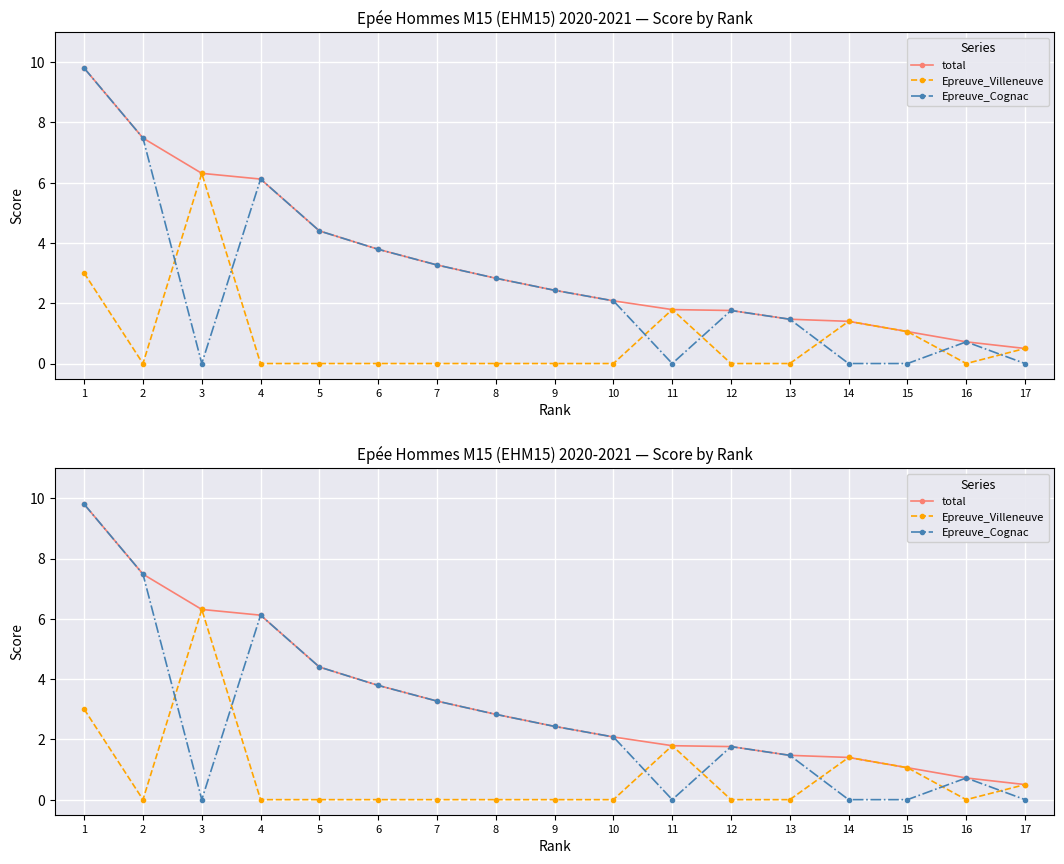

How many series are shown in this chart?

3